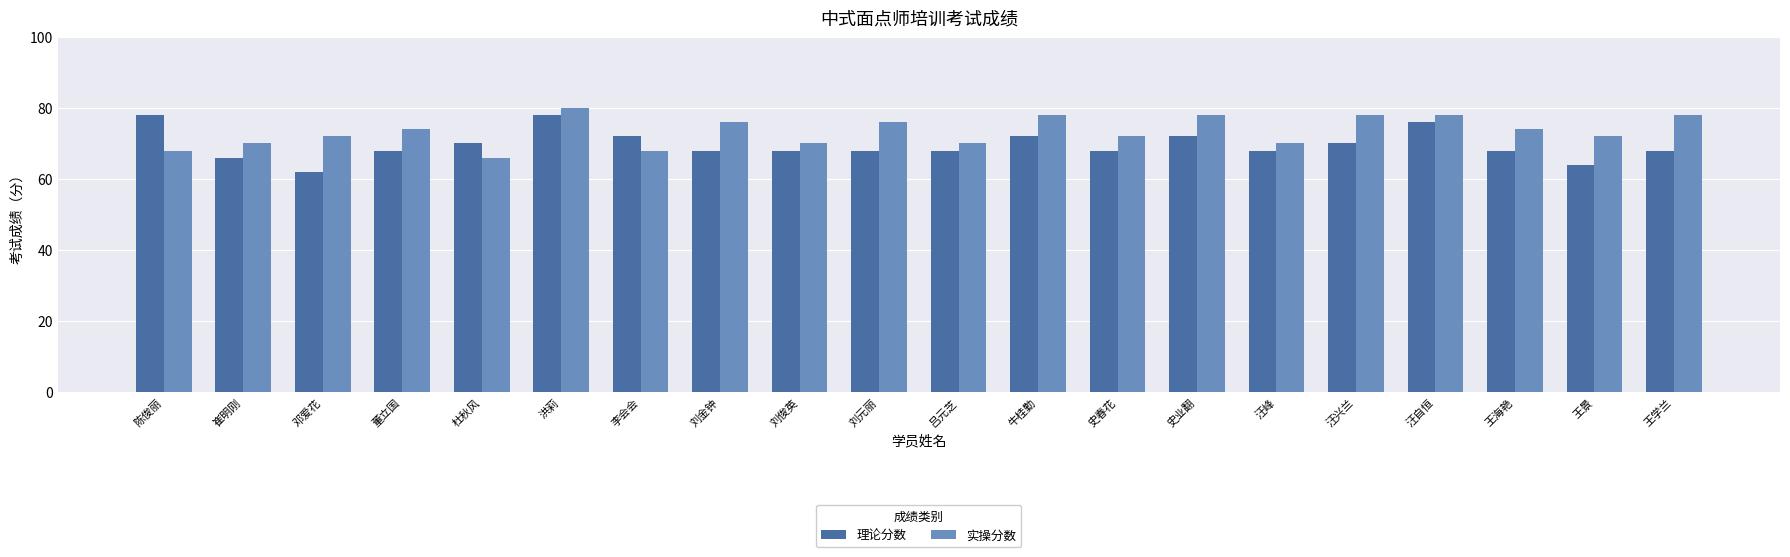

Reading right to left, list all the values displayed in this chart.

理论分数: 68	64	68	76	70	68	72	68	72	68	68	68	68	72	78	70	68	62	66	78
实操分数: 78	72	74	78	78	70	78	72	78	70	76	70	76	68	80	66	74	72	70	68